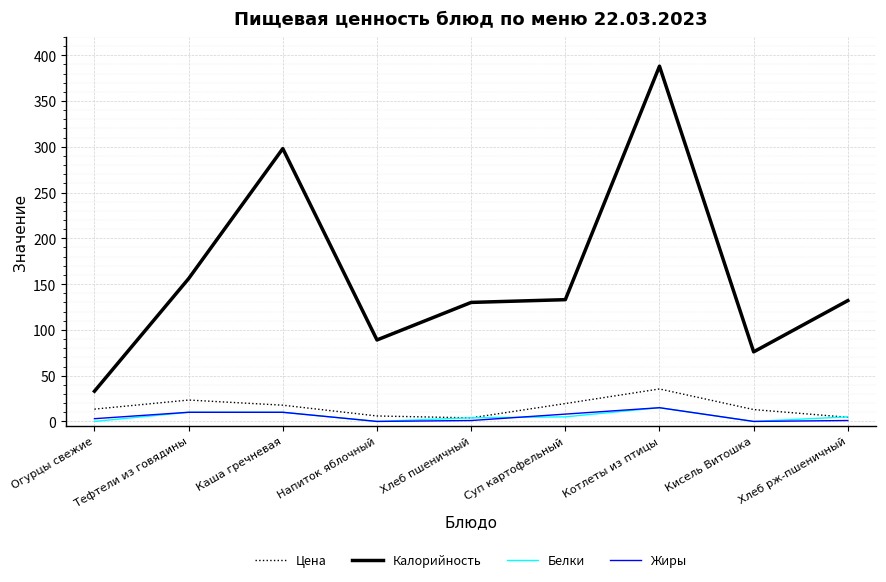

What is the maximum value shown in the chart?

388.0